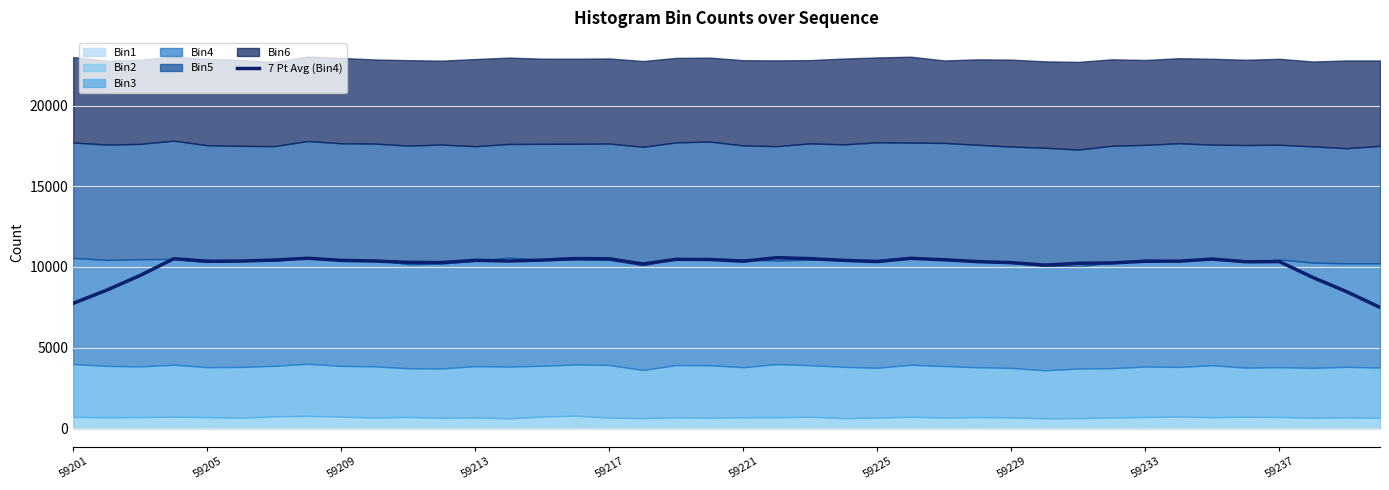

What is the highest value of the 7 Pt Avg (Bin4) series?

10572.4